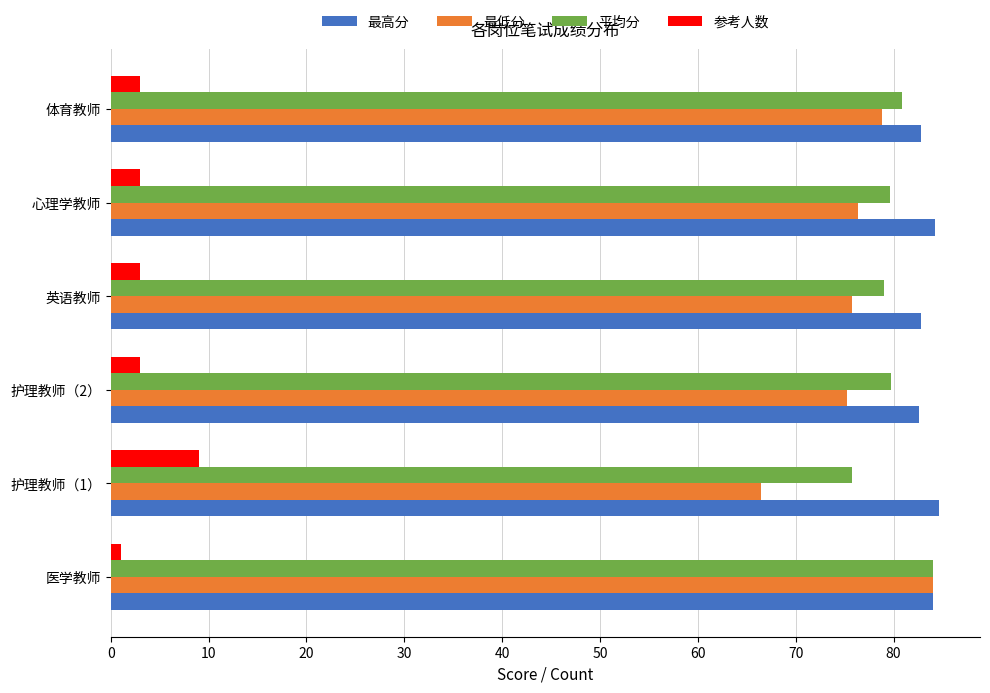

The 参考人数 series shows 3.0 at 心理学教师. True or false?

True